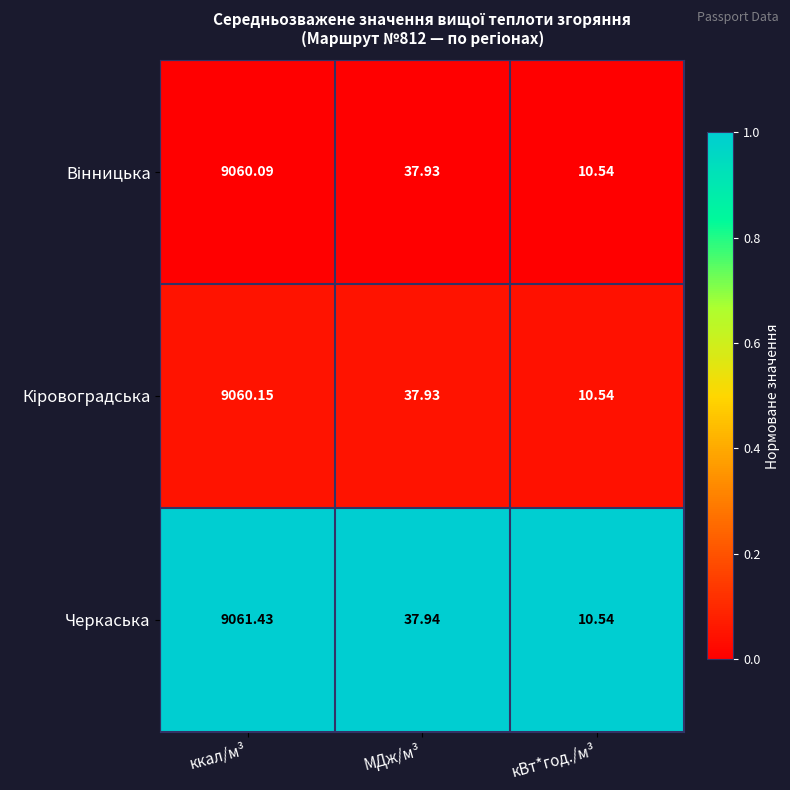

Where does the Черкаська series first go above 37?

ккал/м³